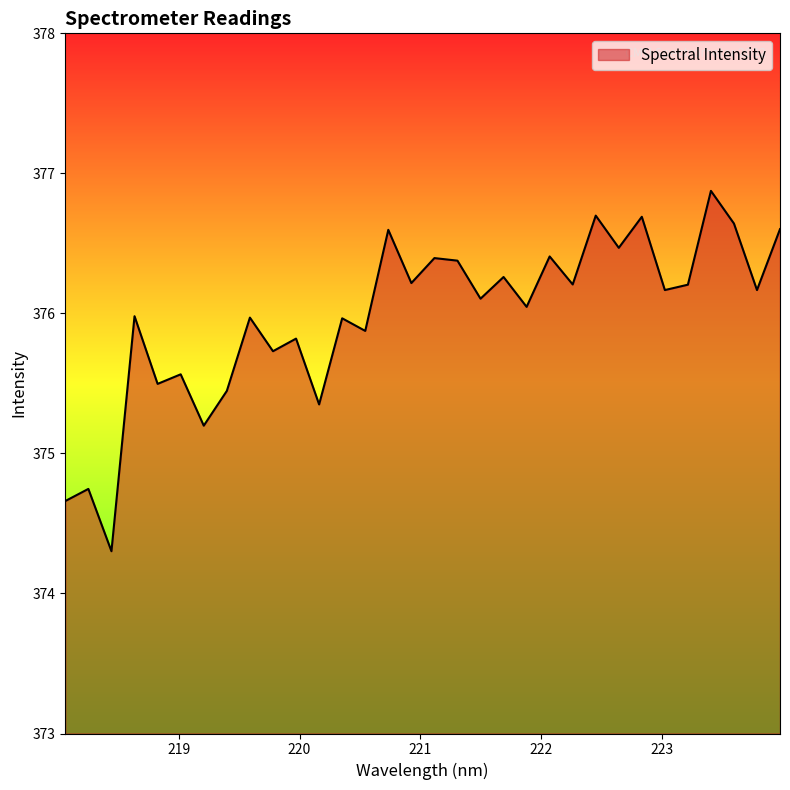

What is the greatest value displayed?

376.9